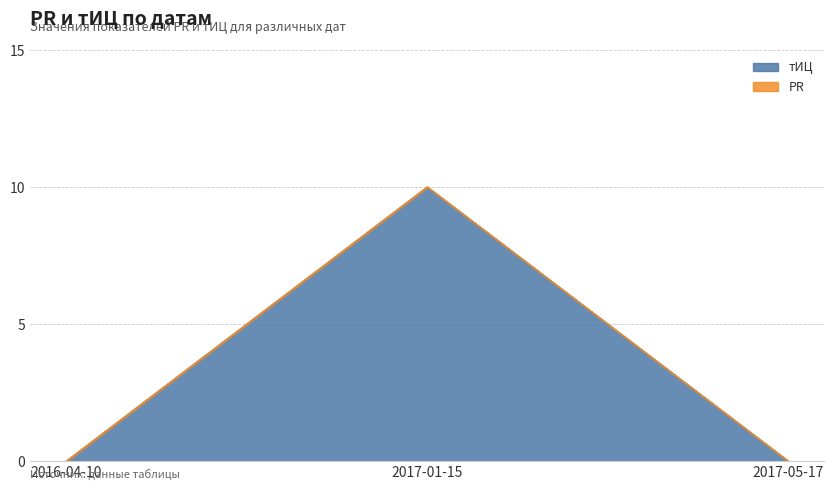

Which label corresponds to the smallest value in the chart?

2016-04-10